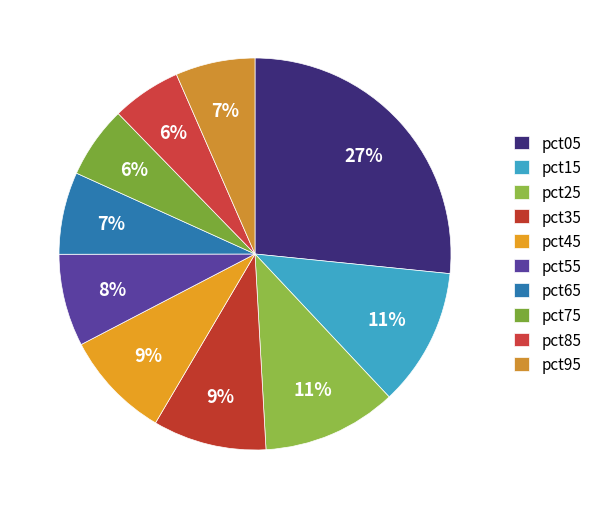

True or false: pct05 accounts for 15% of the total.

False